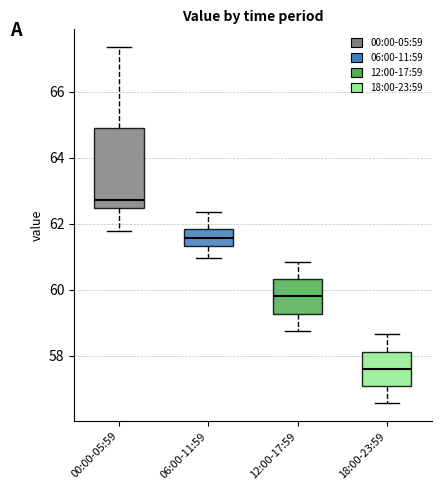

Where is the upper edge of the box for 12:00-17:59 on the y-axis? The values are not printed on the chart, so give them approximately, as read against the axis.

60.4